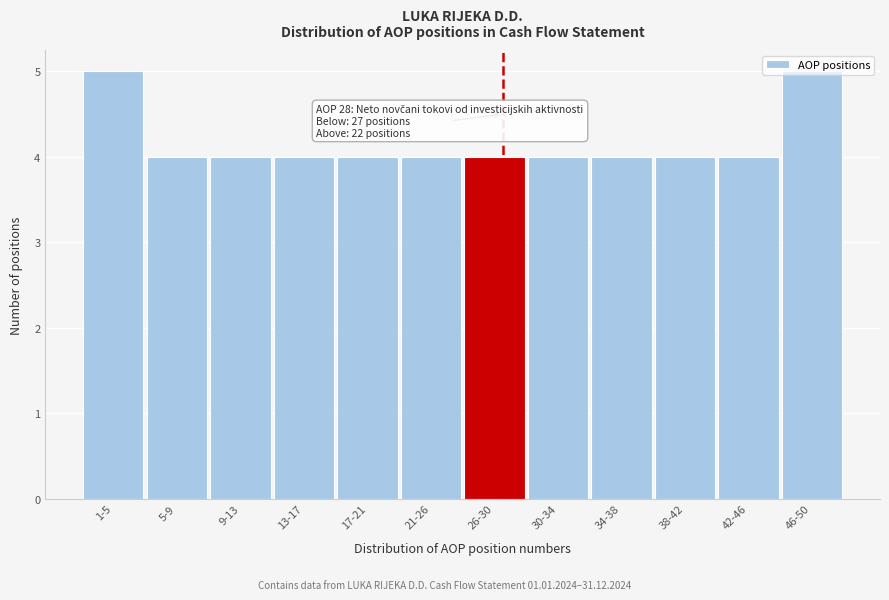

What is the sum of all values?

50